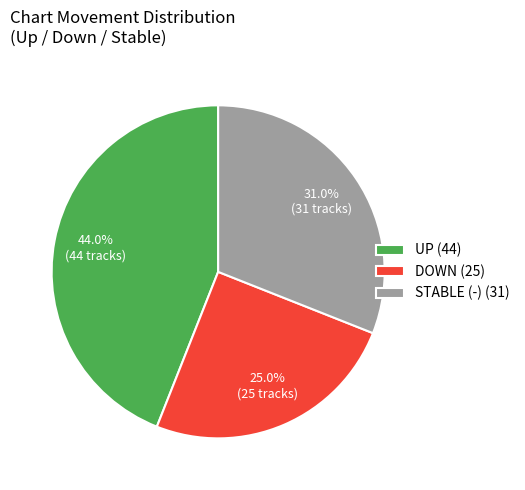

Rank the categories by value from lowest to highest.

DOWN (25), STABLE (-) (31), UP (44)